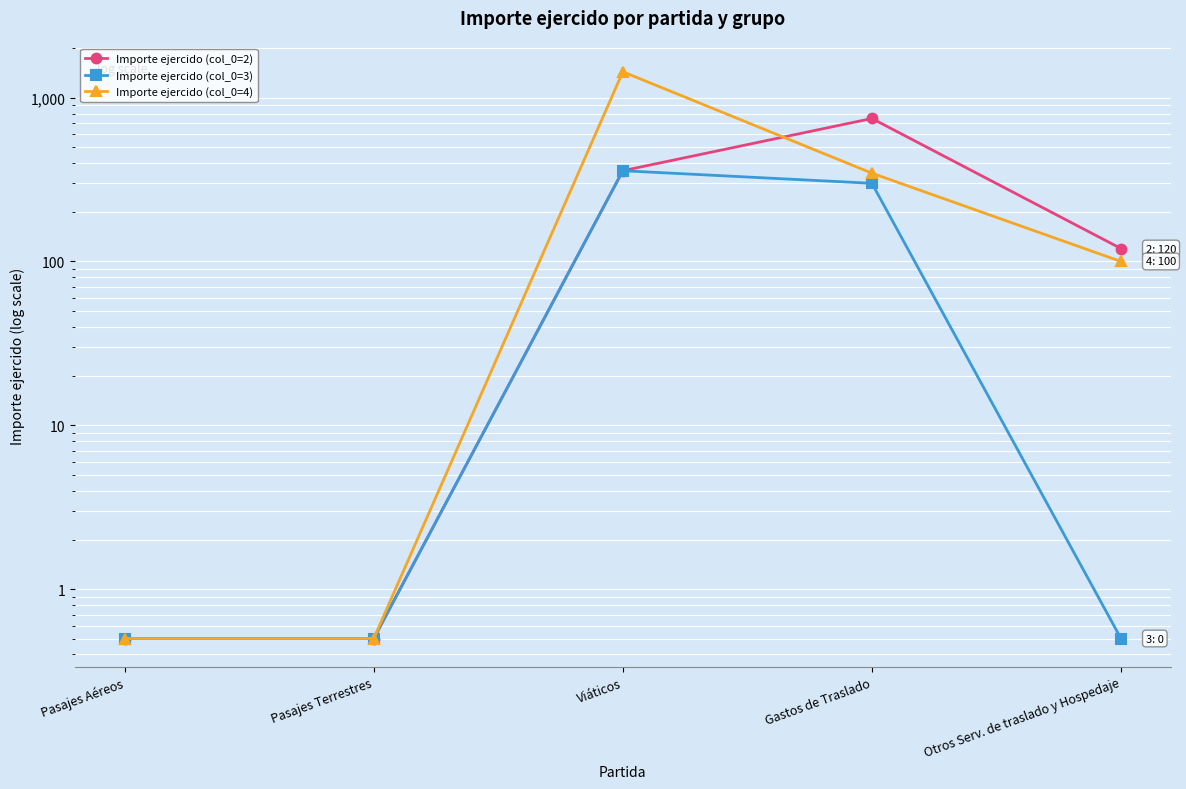

True or false: Importe ejercido (col_0=2) and Importe ejercido (col_0=3) intersect in this chart.

False